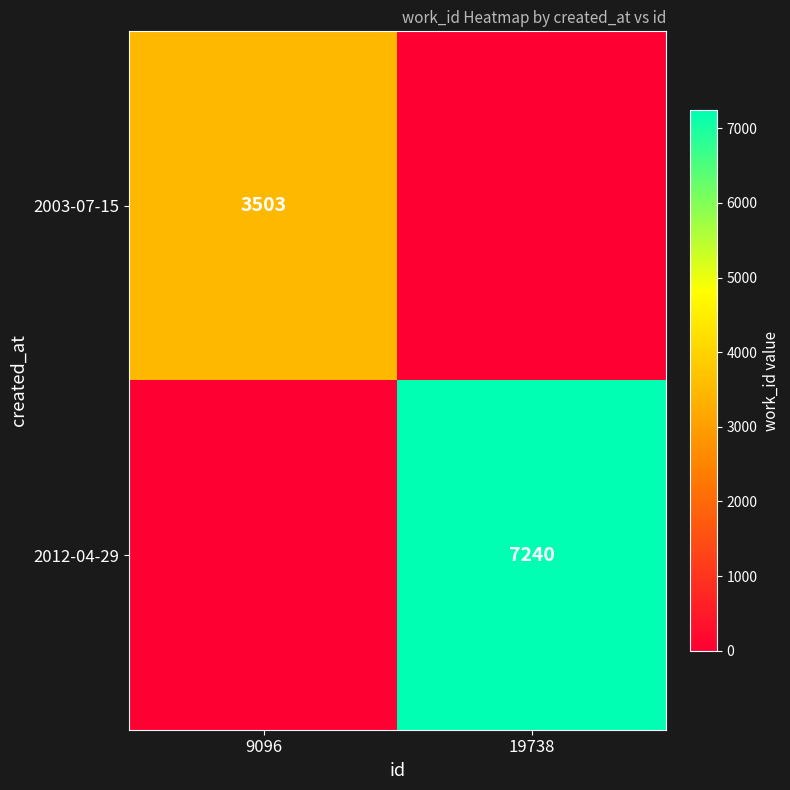

True or false: 2012-04-29 has a value of 12772 at 19738.

False